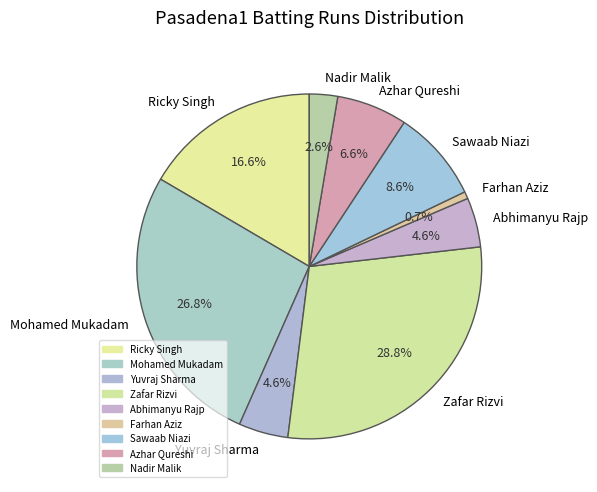

How many segments does this pie chart have?

9